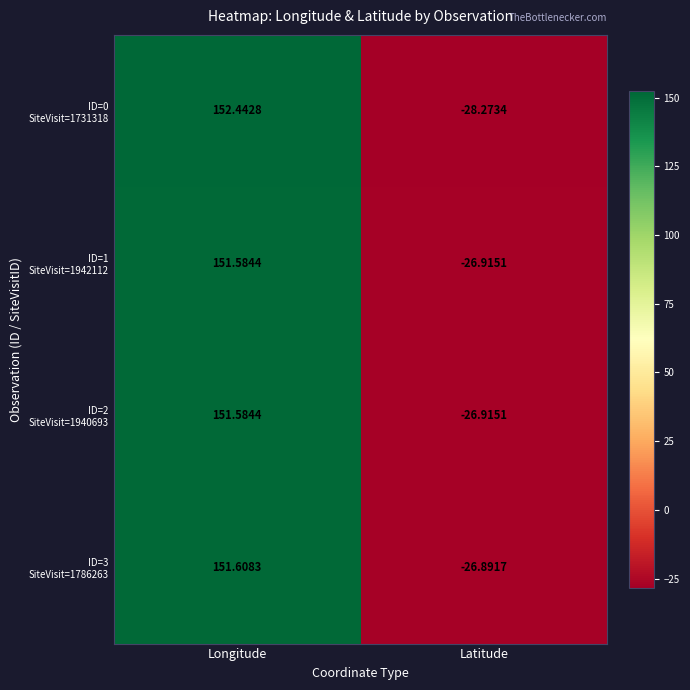

What is the maximum value shown in the chart?

152.4